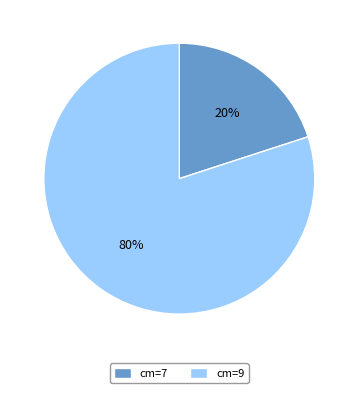

To the nearest percent, what is the difference between the cm=7 and cm=9 slice percentages?

60%